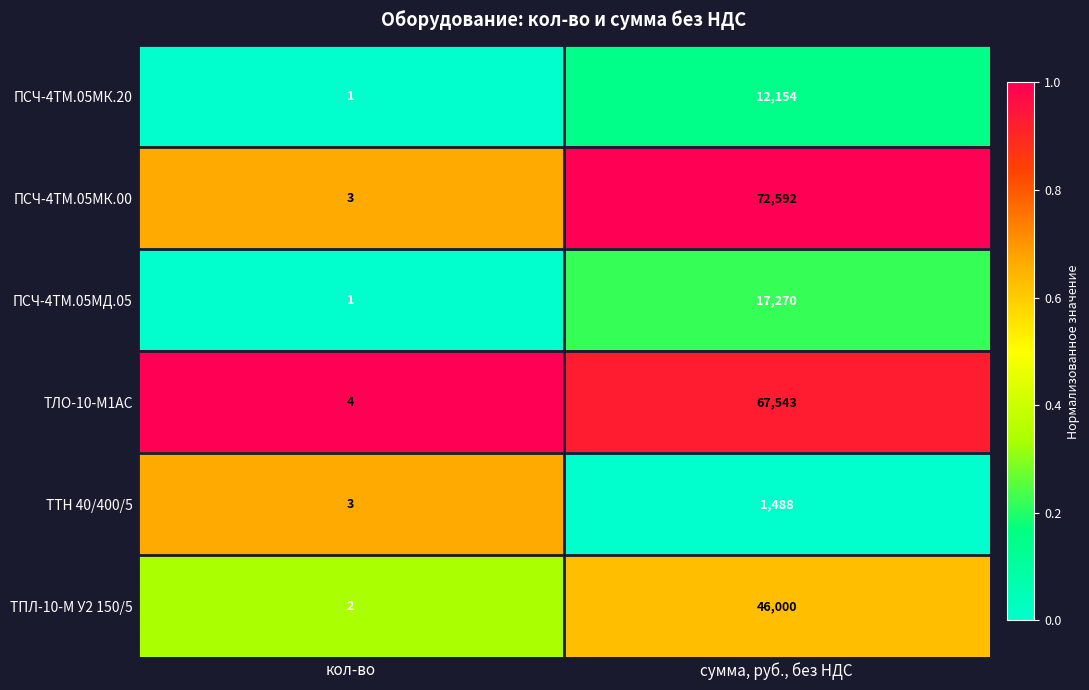

What is the difference between the ТЛО-10-М1AC values at сумма, руб., без НДС and кол-во?

67539